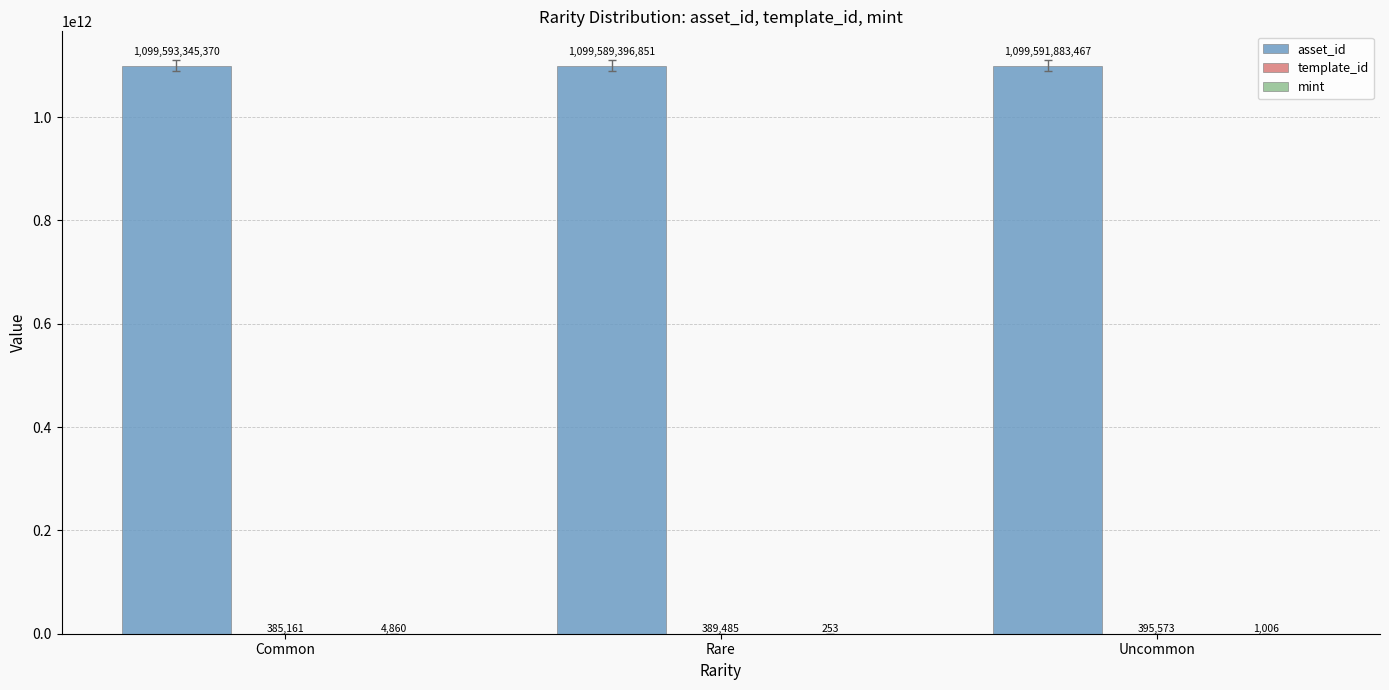

The value of asset_id at Uncommon is 303487181433. True or false?

False